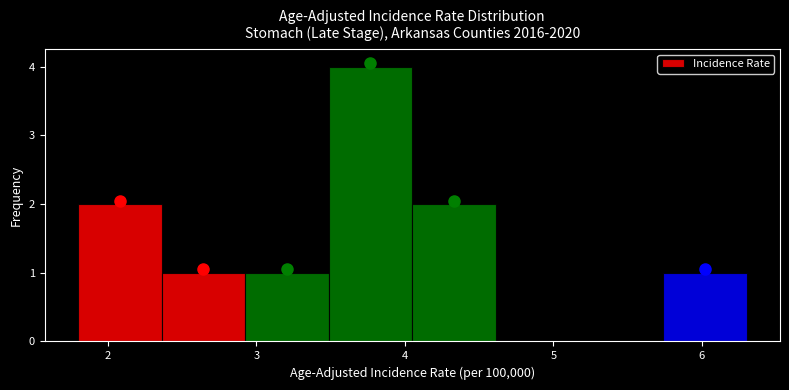

Over which range of the x-axis is the bar tallest?

3.5 to 4.1